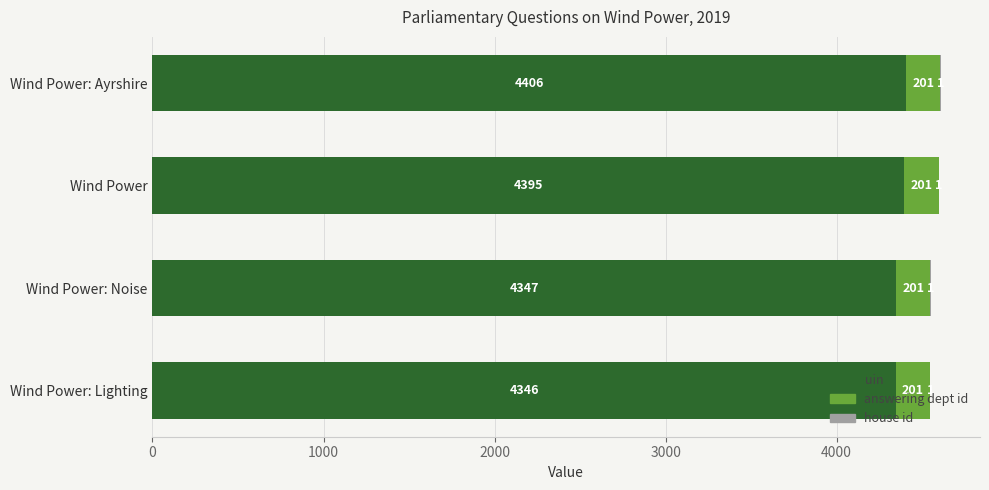

Count the number of data series in this chart.

3